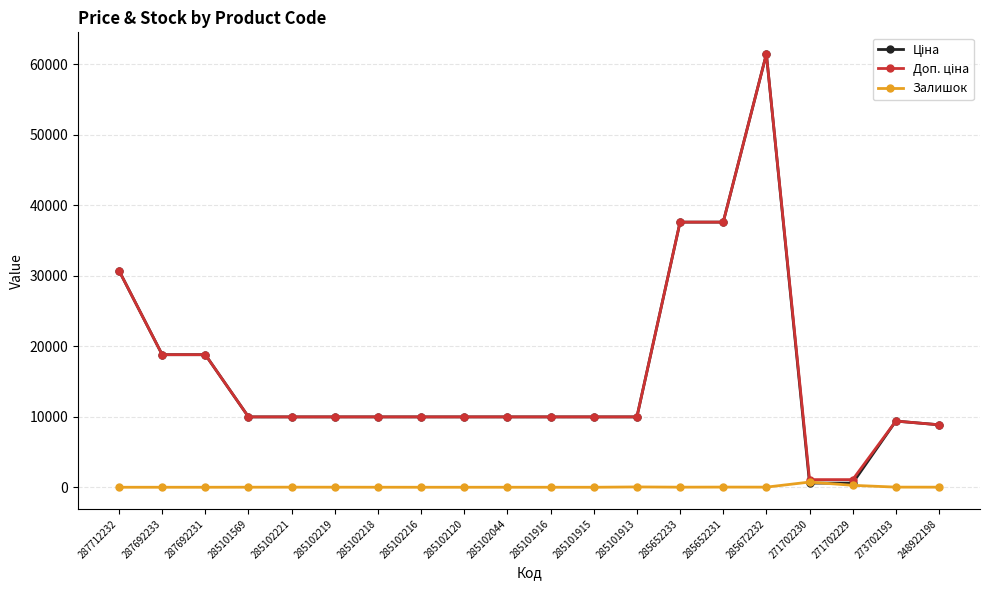

The Залишок series shows 7.0 at 285101569. True or false?

True